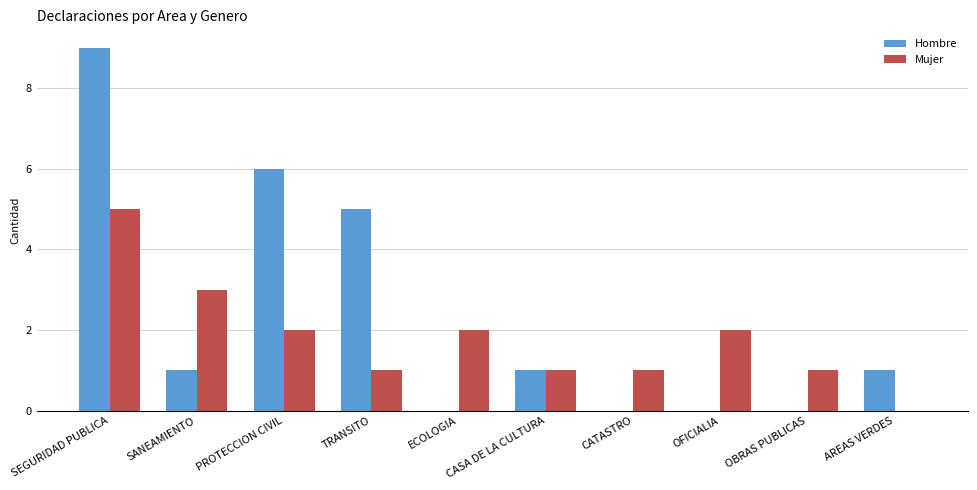

Which series has the largest total across all categories?

Hombre